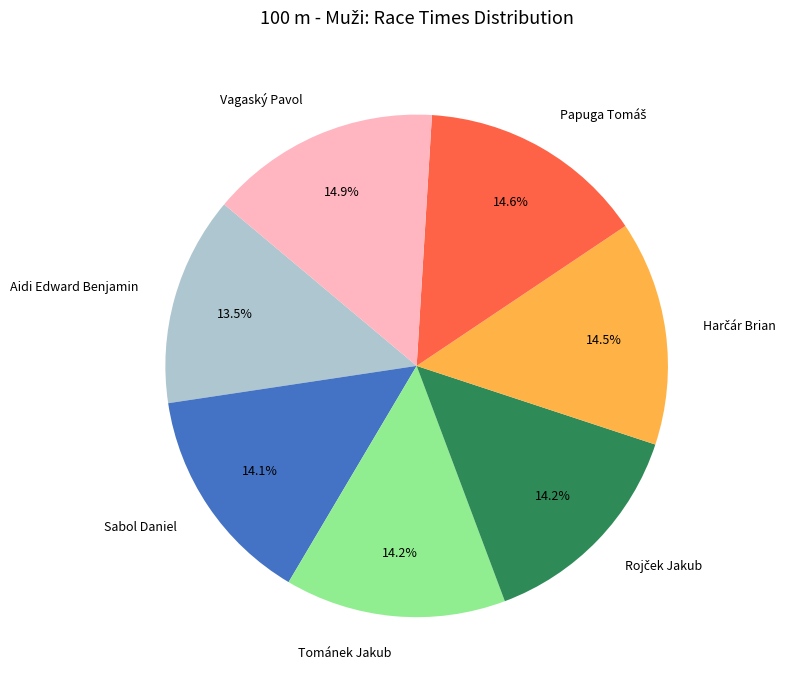

The Sabol Daniel slice represents 1% of the pie. True or false?

False